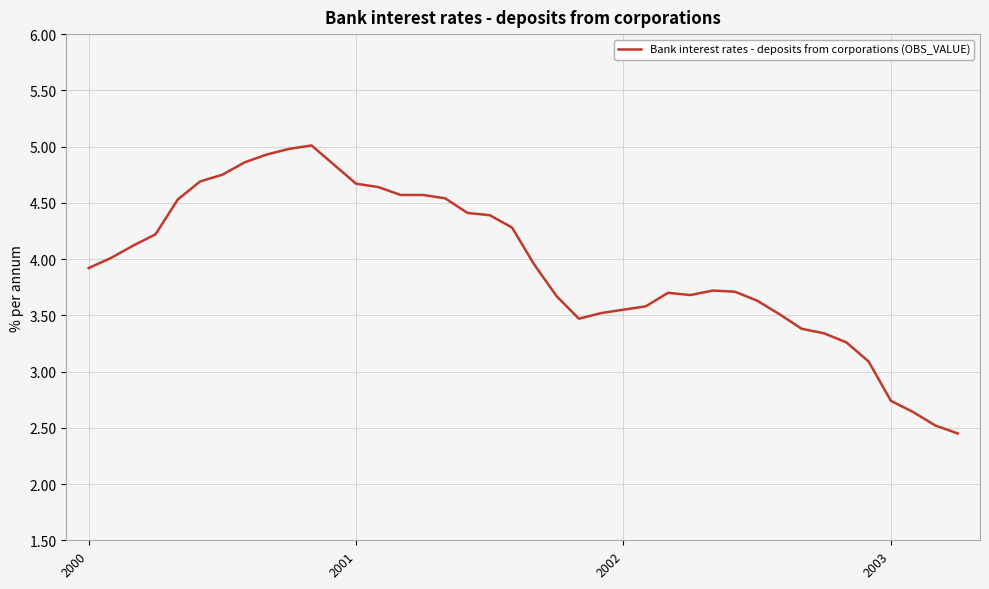

Does the chart have visible grid lines?

Yes